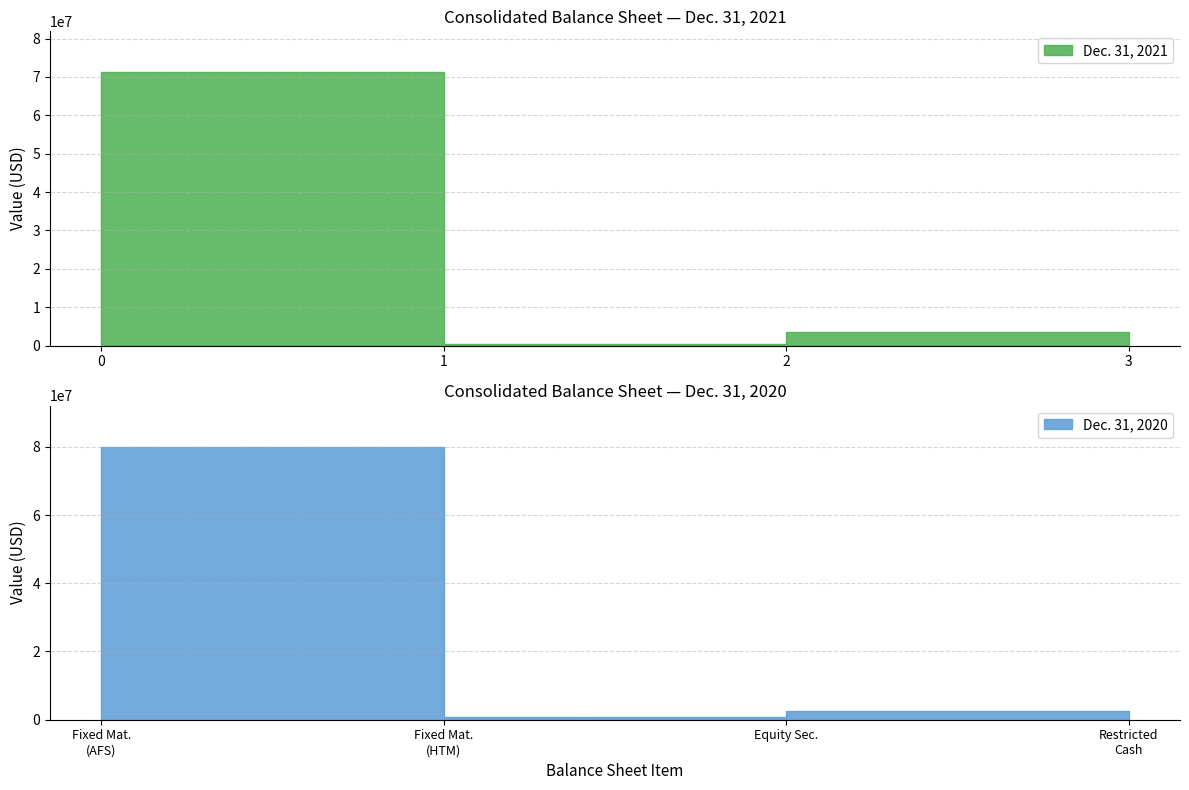

The value of Dec. 31, 2020 at Restricted Cash is 1210243. True or false?

True